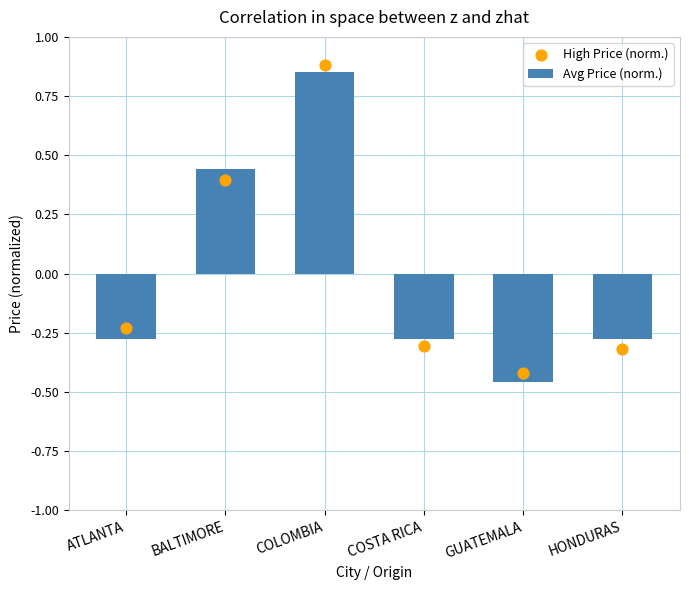

At how many categories does at least one series exceed 0?

2